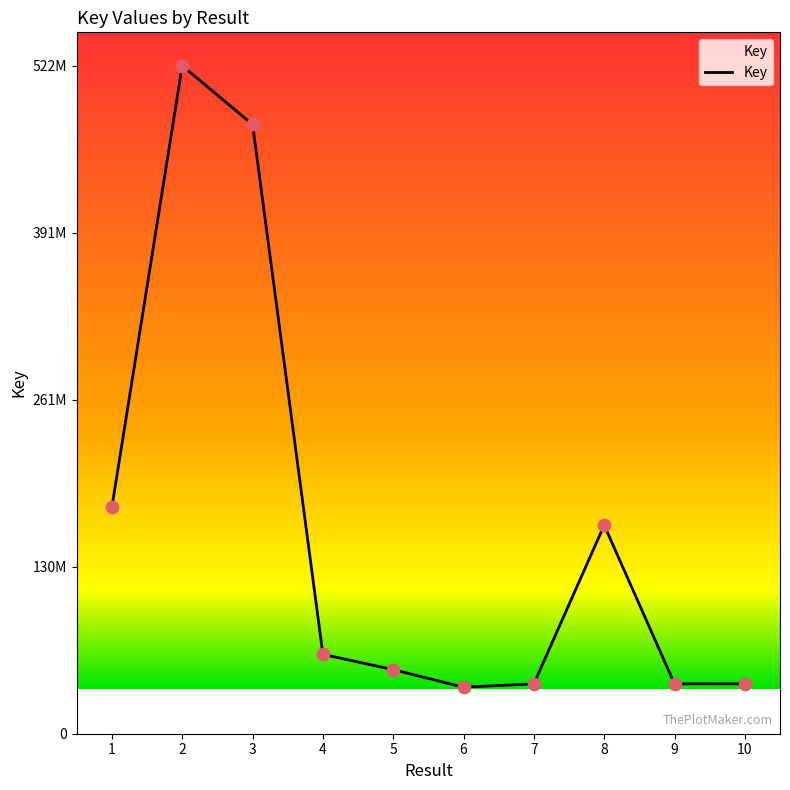

Does the chart have visible grid lines?

No